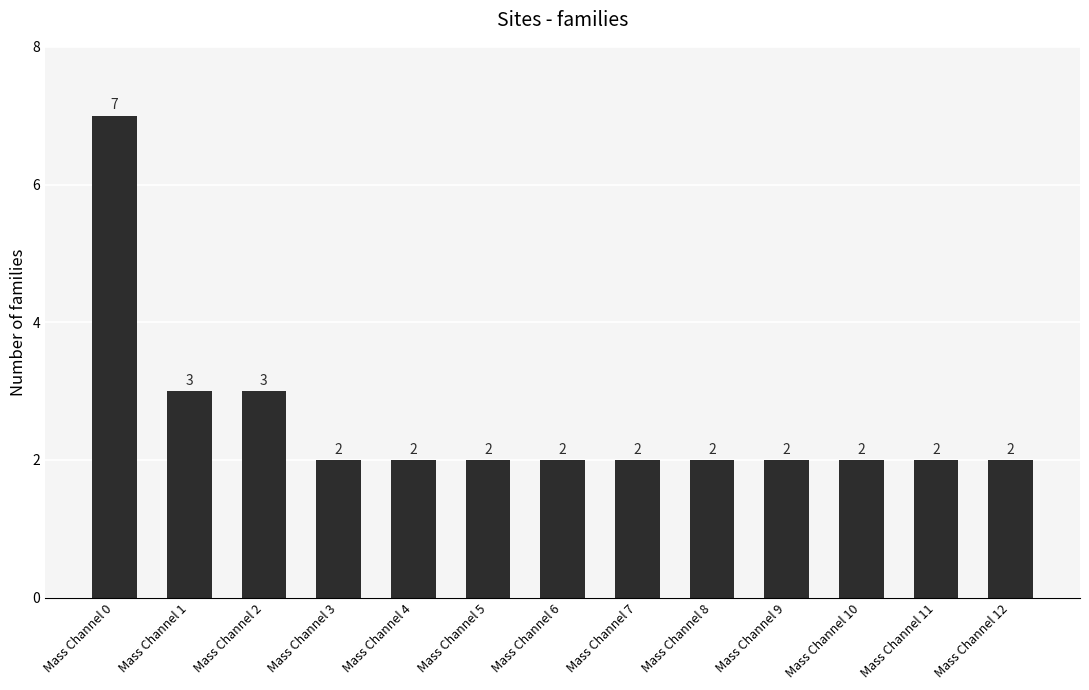

Is it true that the value at Mass Channel 12 is 1?

False